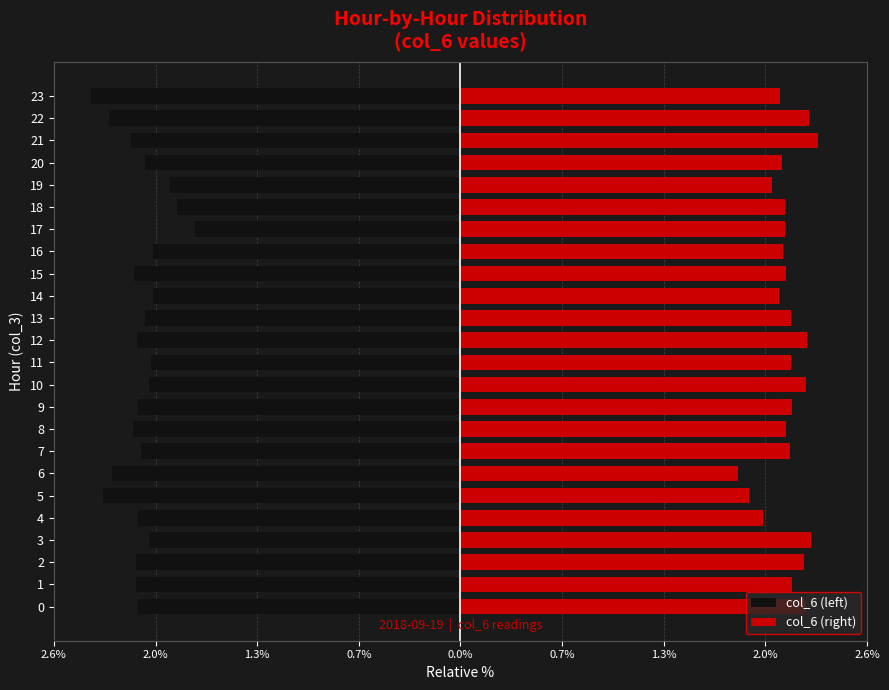

Which category has the highest value in the col_6 (right) series?

21